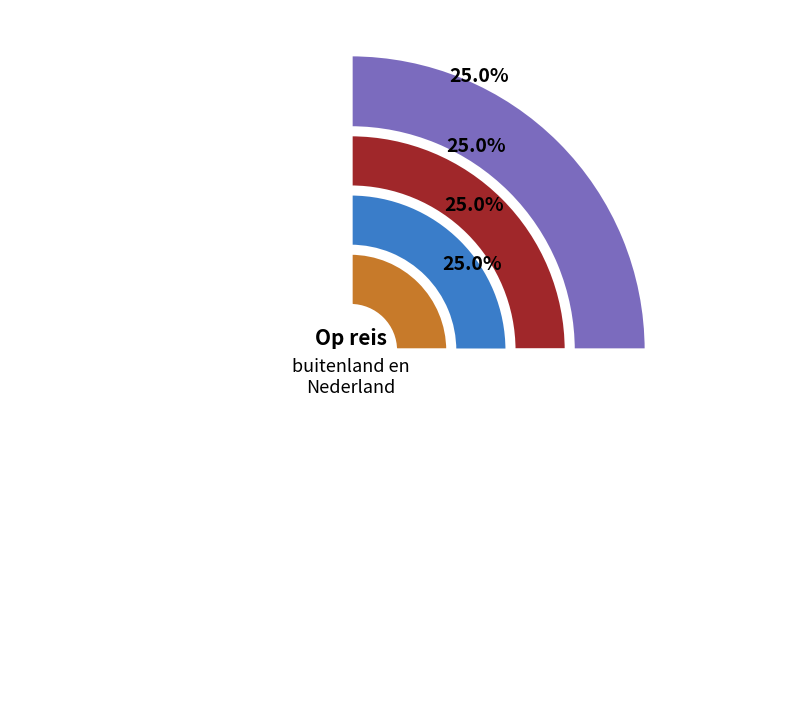

Which category has the smallest portion of the pie?

Toeristen in Nederland